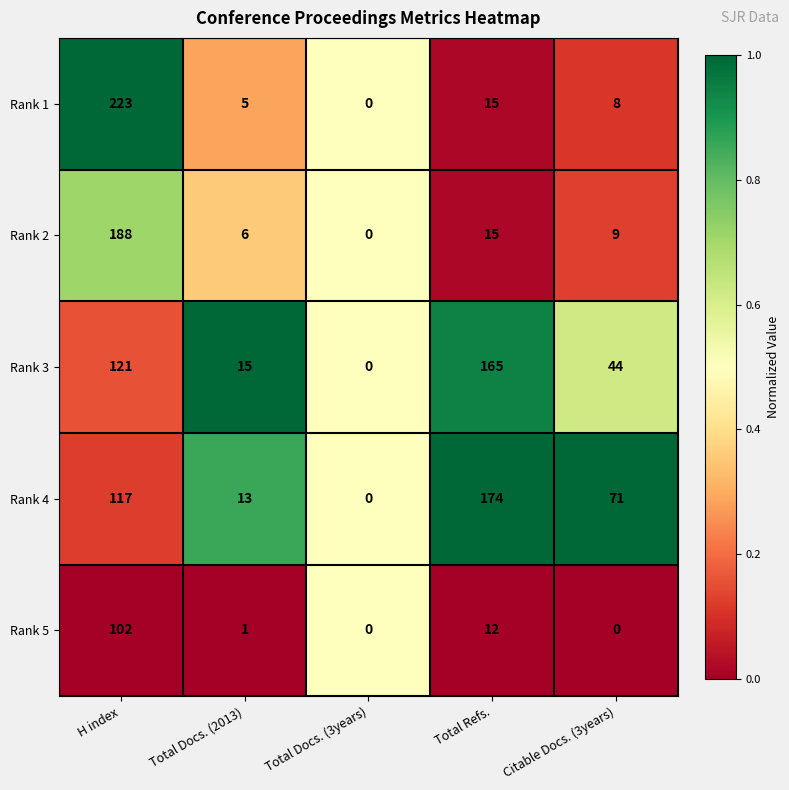

Rank the series by their maximum value, from highest to lowest.

Rank 1, Rank 2, Rank 4, Rank 3, Rank 5